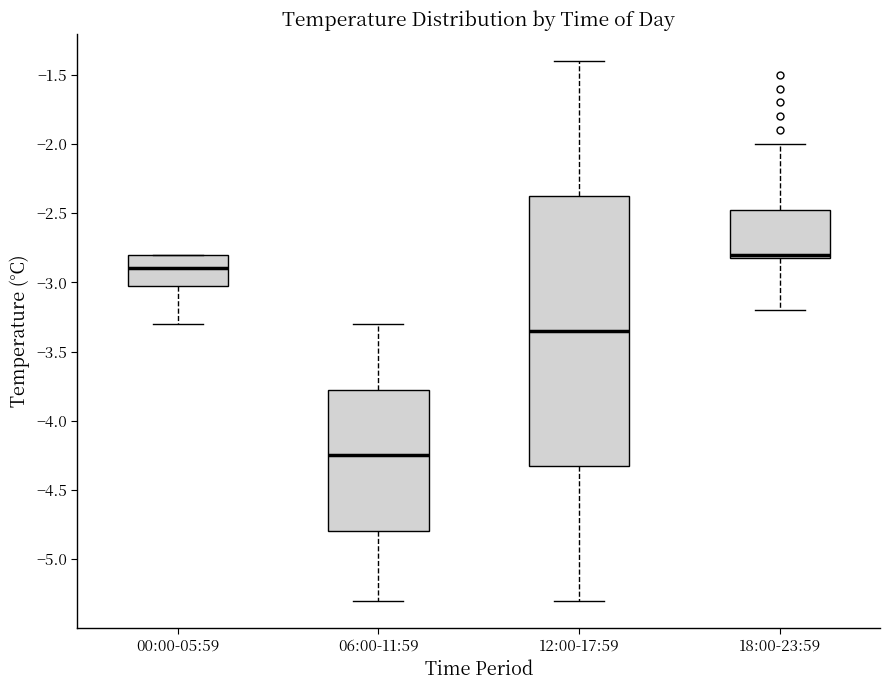

Which box is the tallest, from its lower edge to its upper edge?

12:00-17:59